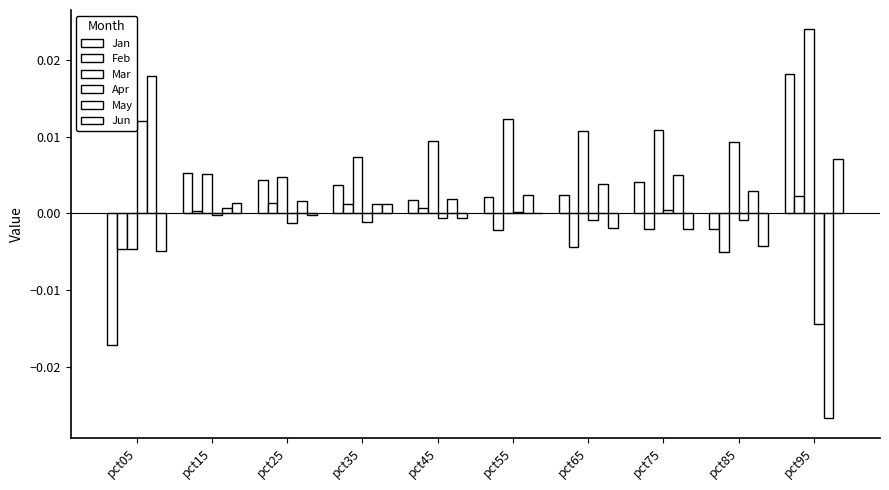

Count the number of data series in this chart.

6